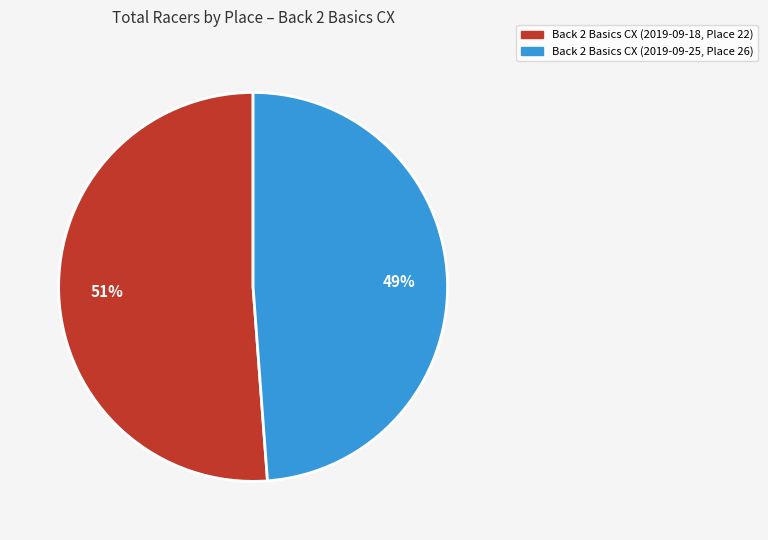

Is there any slice that represents more than half of the pie?

Yes